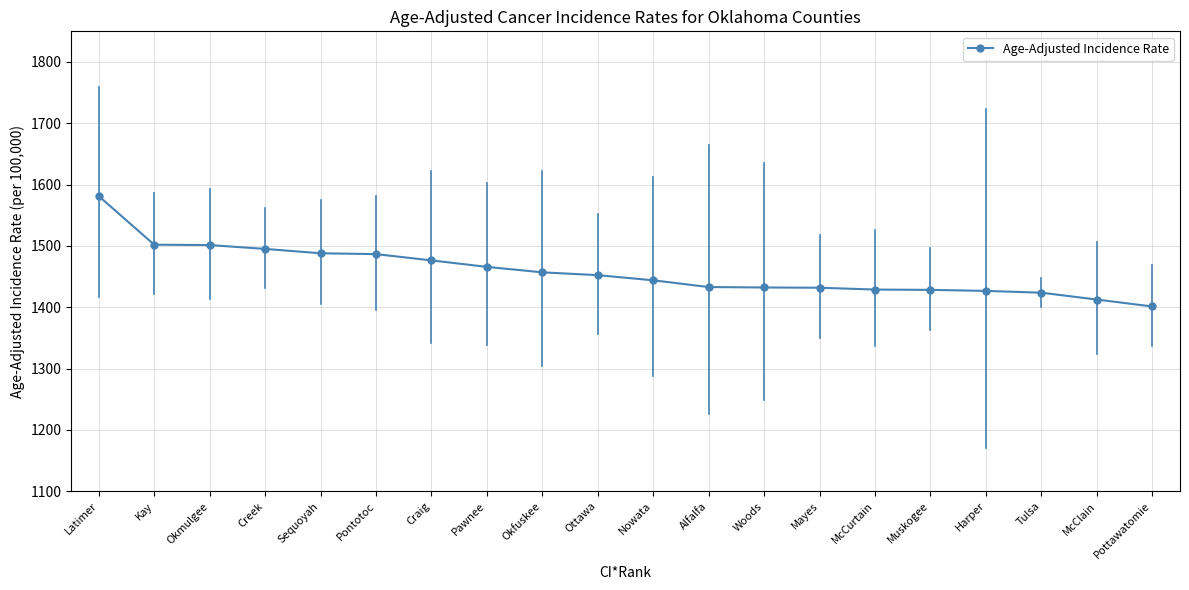

Read the value at Okfuskee.

1456.9